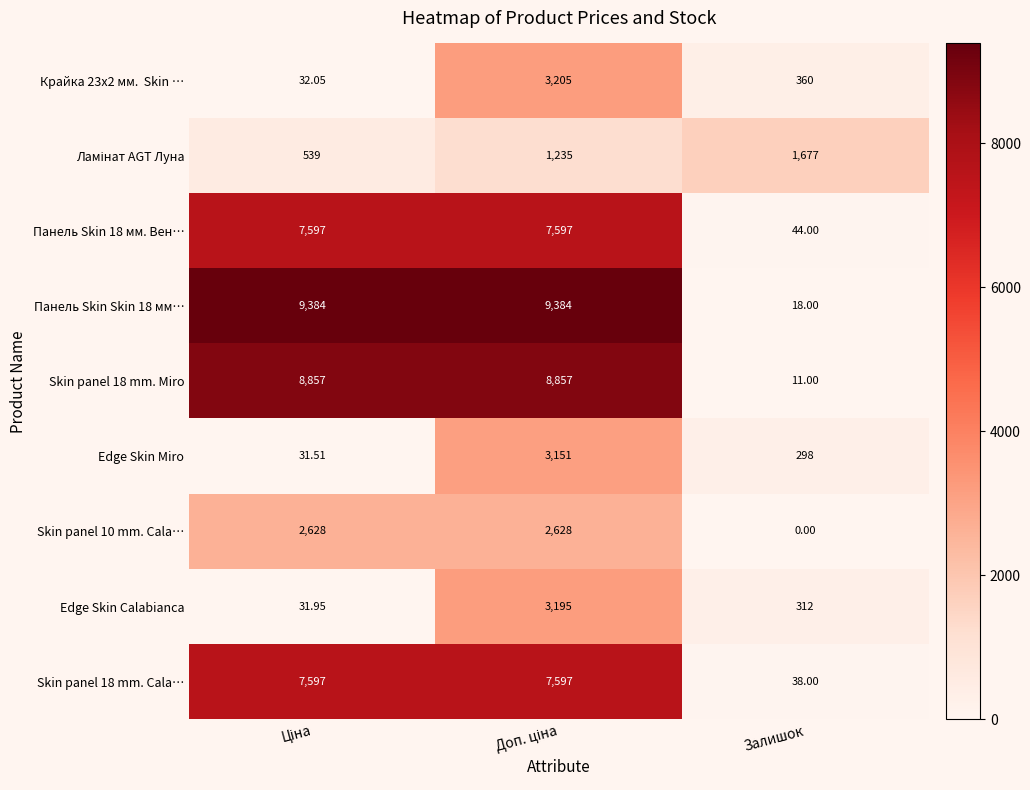

Which series has the widest spread of values?

Панель Skin Skin 18 мм…